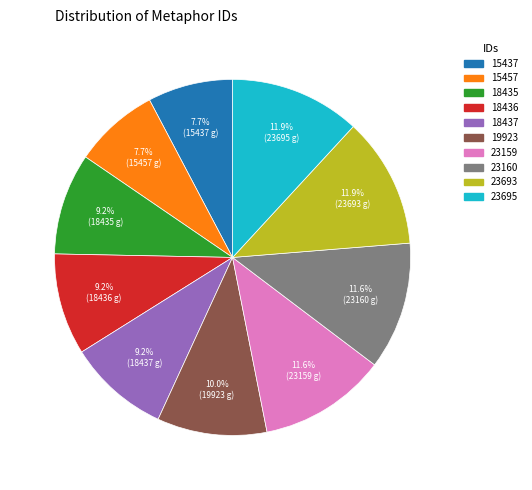

Does 15457 account for over 50% of the chart?

No